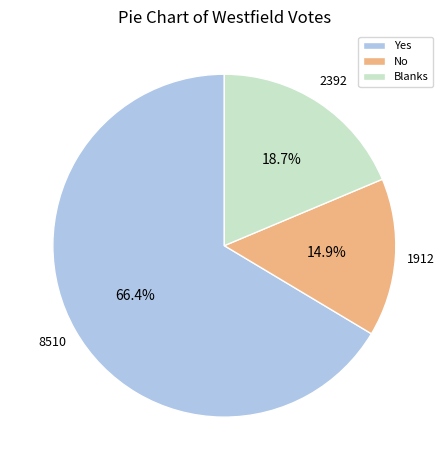

What percentage is the Yes slice, to the nearest percent?

66%